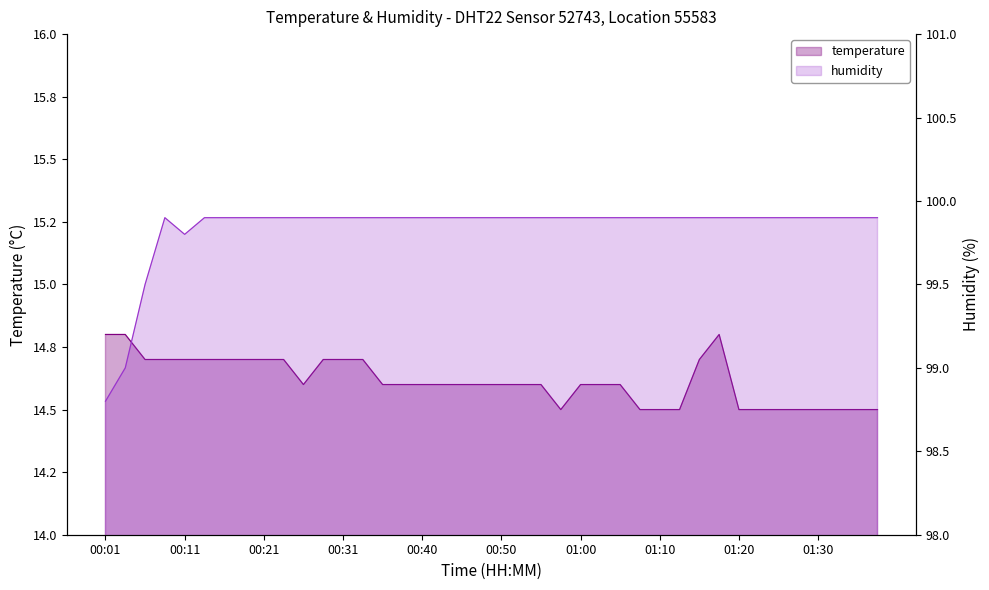

What position from the right is 00:33?

27